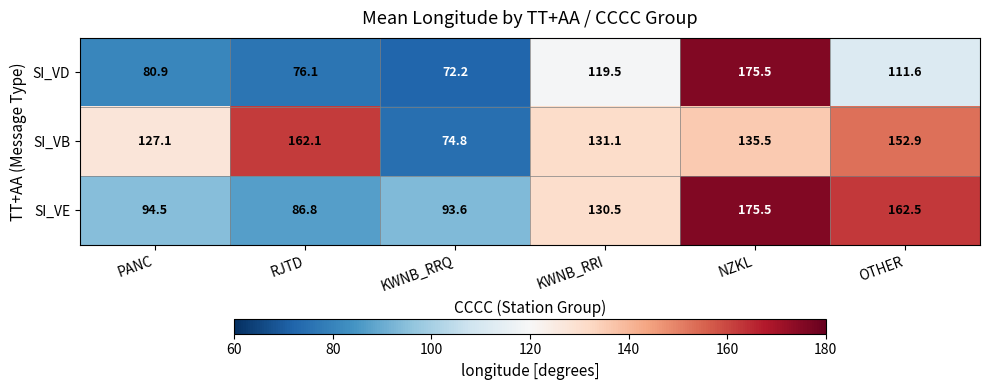

Reading left to right, extract all data points from this chart.

SI_VD: 80.9	76.1	72.2	119.5	175.5	111.6
SI_VB: 127.1	162.1	74.8	131.1	135.5	152.9
SI_VE: 94.5	86.8	93.6	130.5	175.5	162.5